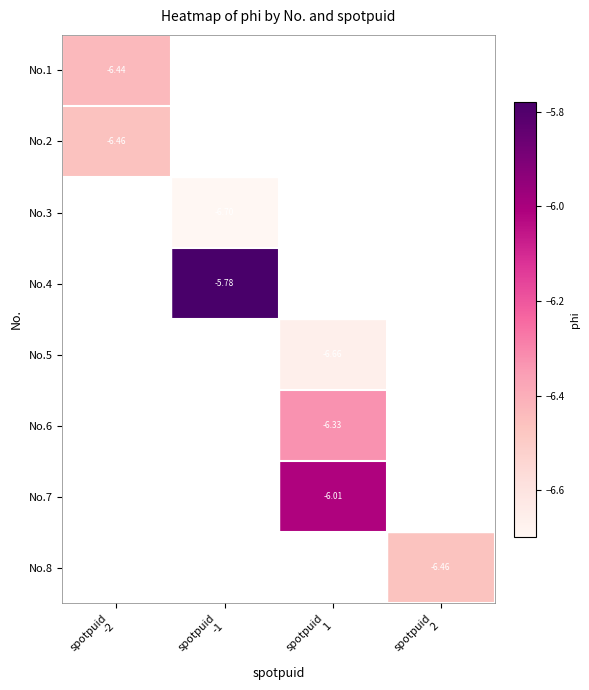

Count the number of data series in this chart.

8